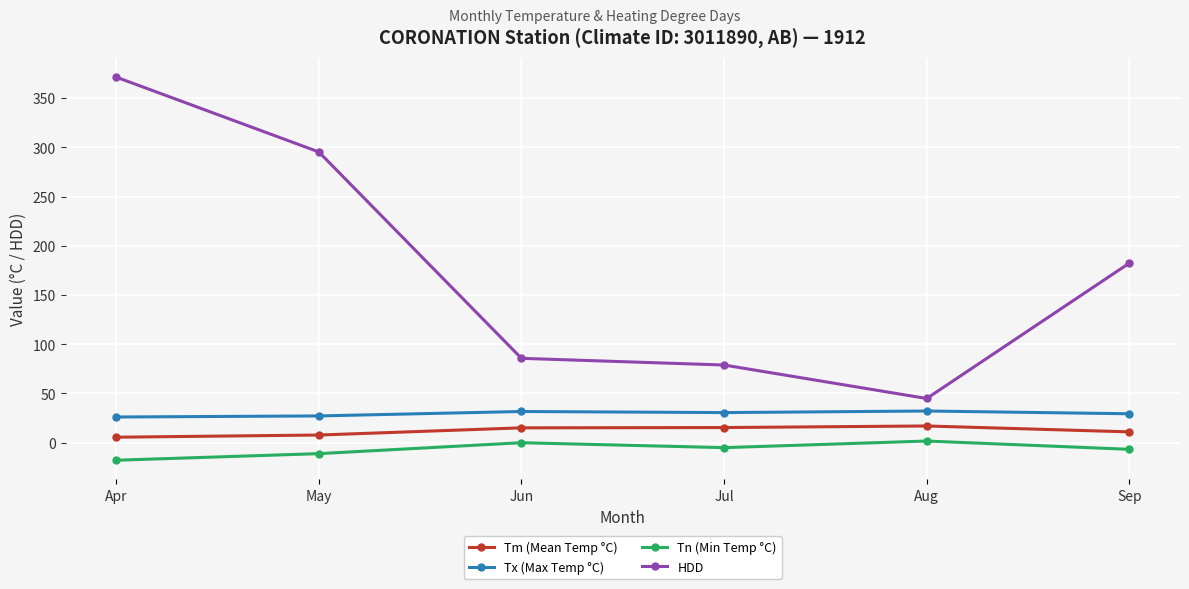

What is the approximate value of HDD at Jul?

78.9